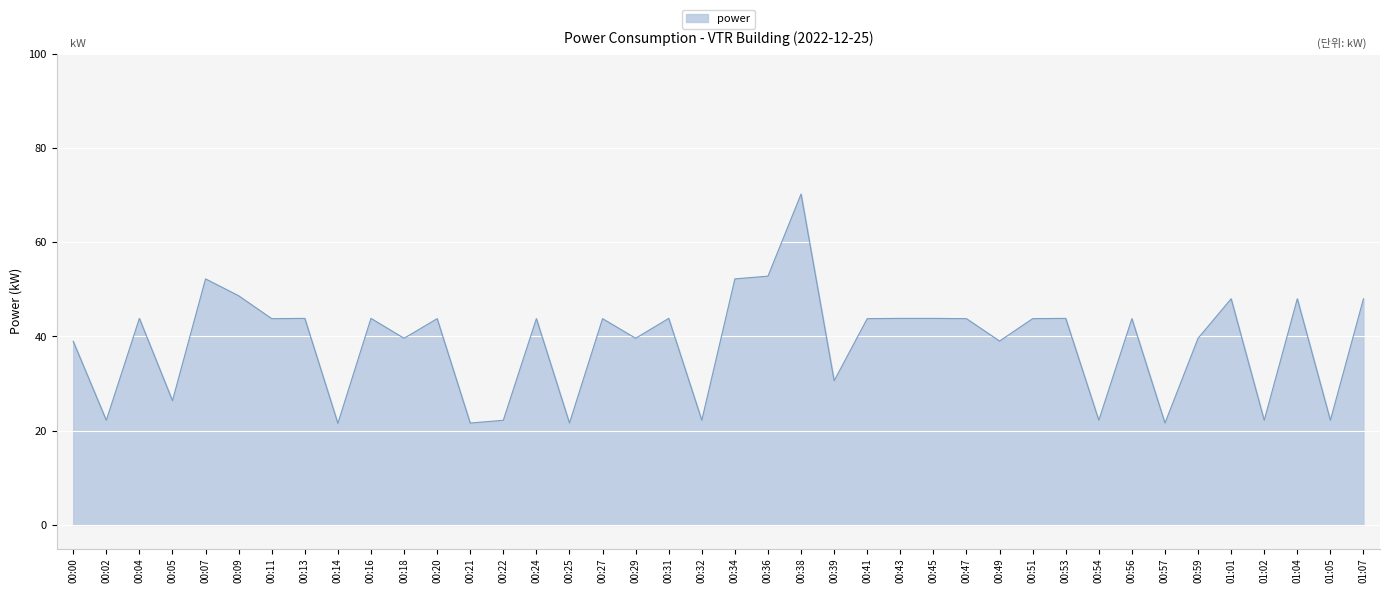

What value does the data have at 00:21?

21.6